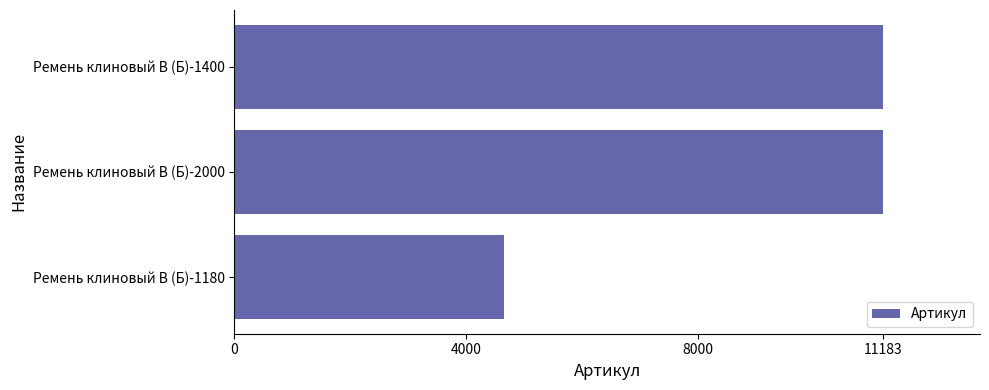

How many bars are there in total?

3